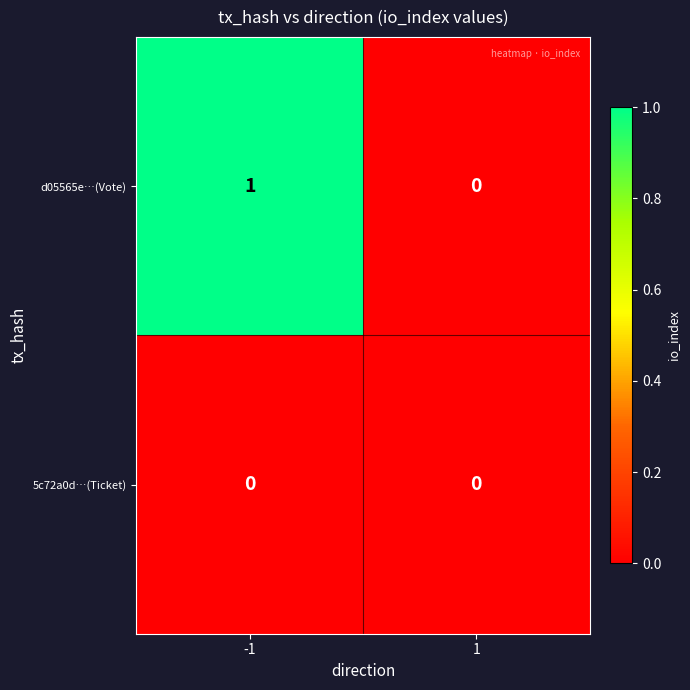

Rank the series at -1 from lowest to highest value.

5c72a0d…(Ticket), d05565e…(Vote)